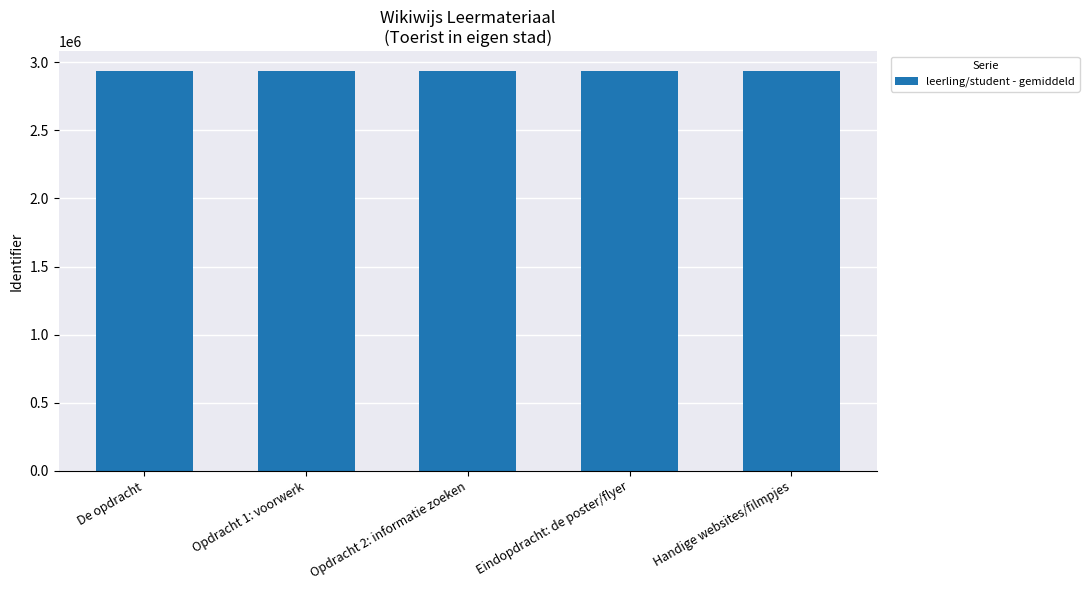

What is the minimum value shown in the chart?

2935563